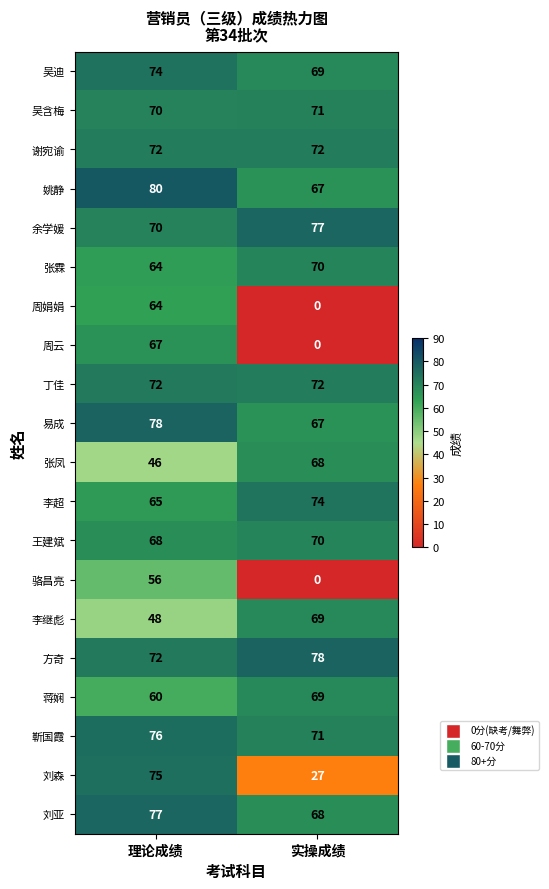

What value does the 易成 series have at 实操成绩?

67